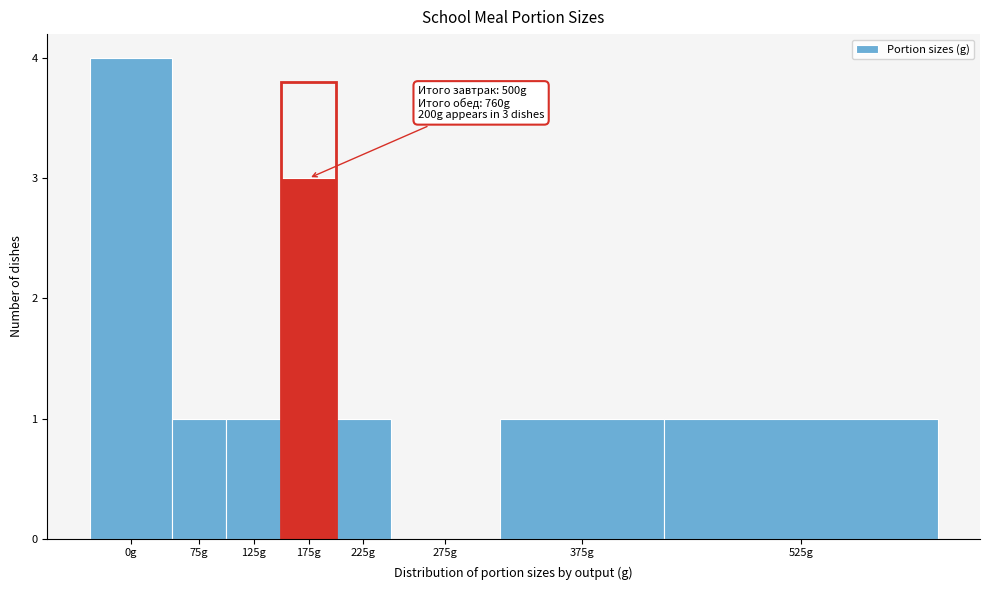

Reading left to right, extract all data points from this chart.

0g=4	75g=1	125g=1	175g=3	225g=1	275g=0	375g=1	525g=1